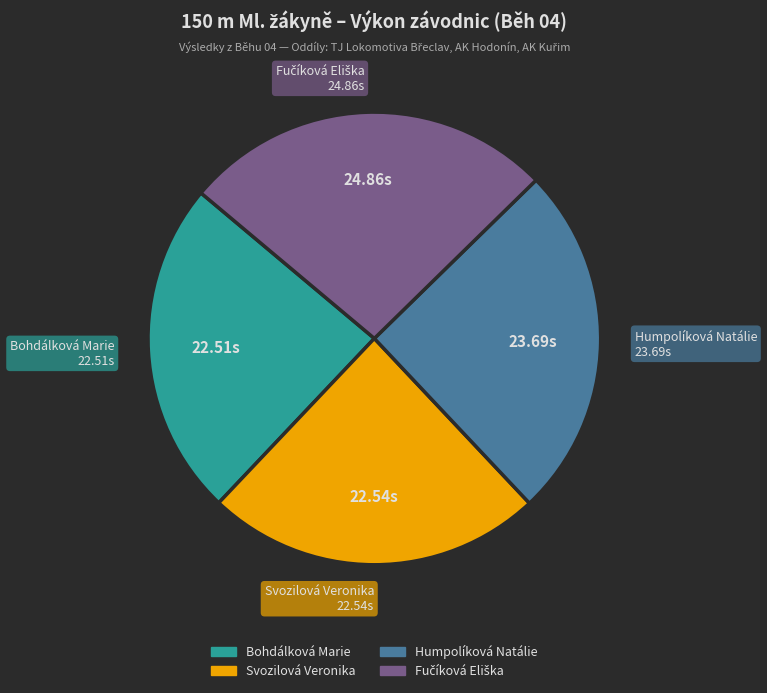

True or false: Bohdálková Marie accounts for 24% of the total.

True